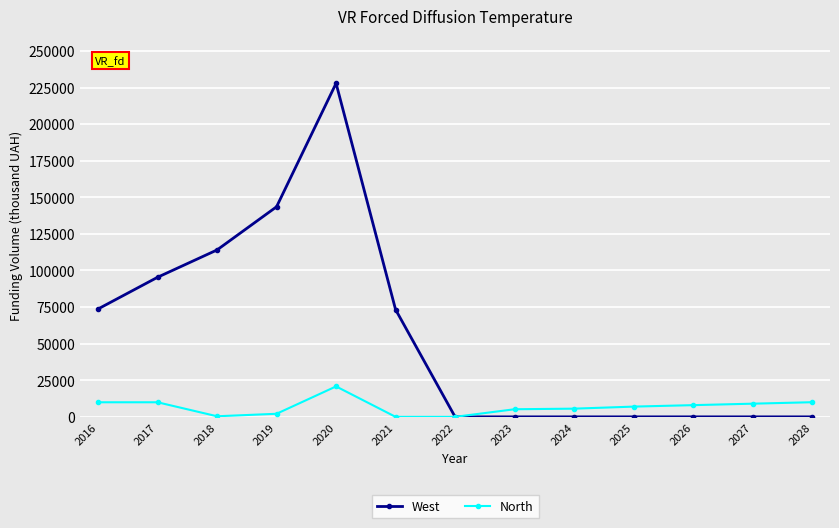

What is the maximum value for North?

20800.0